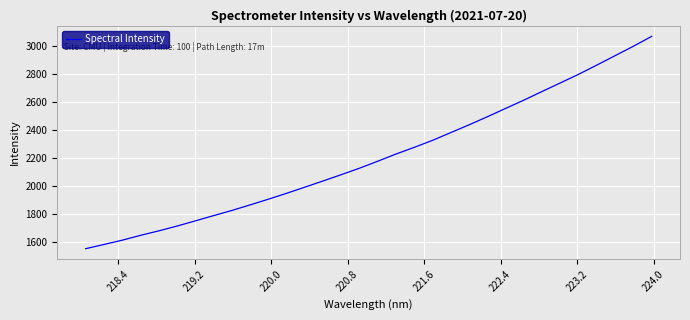

What is the difference between the maximum and minimum values?

1511.2